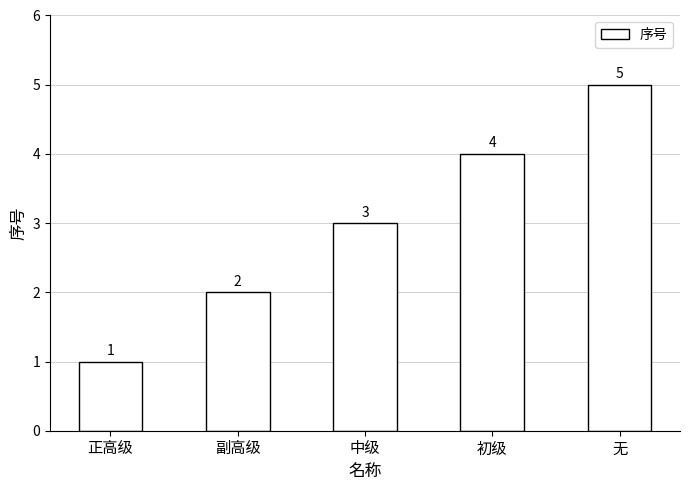

Reading left to right, what are all the values shown in this chart?

正高级=1	副高级=2	中级=3	初级=4	无=5